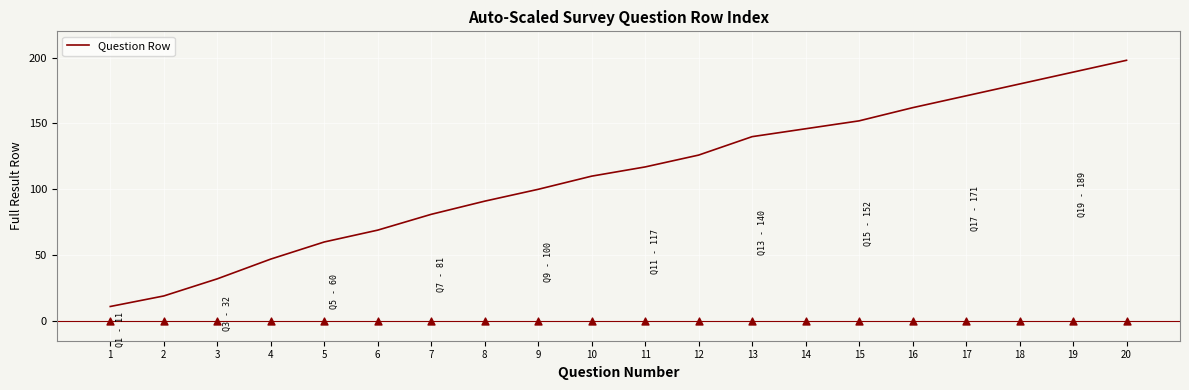

Which has a higher value, 10 or 3?

10